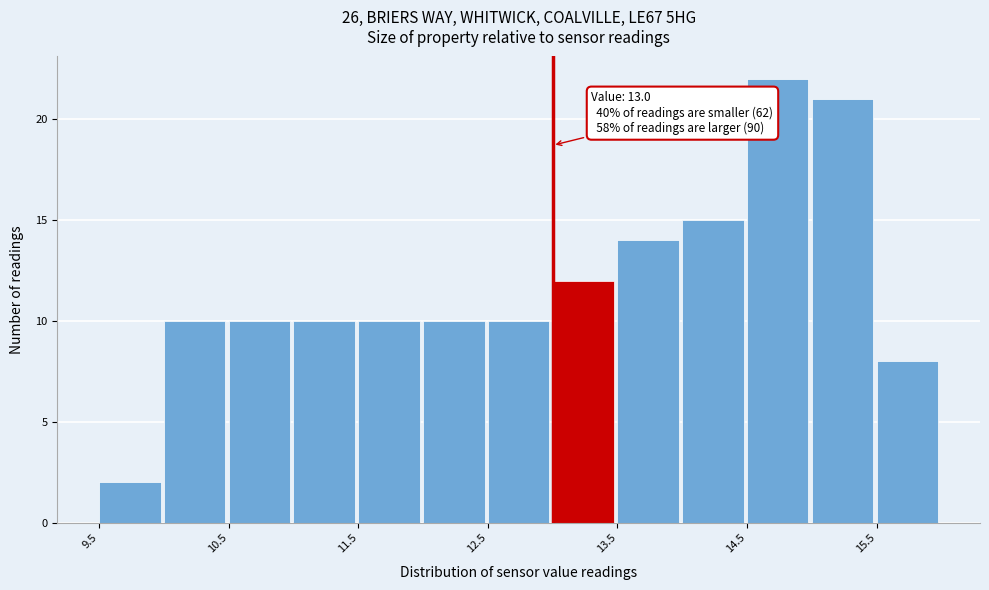

Over which range of the x-axis is the bar tallest?

14.5 to 15.0